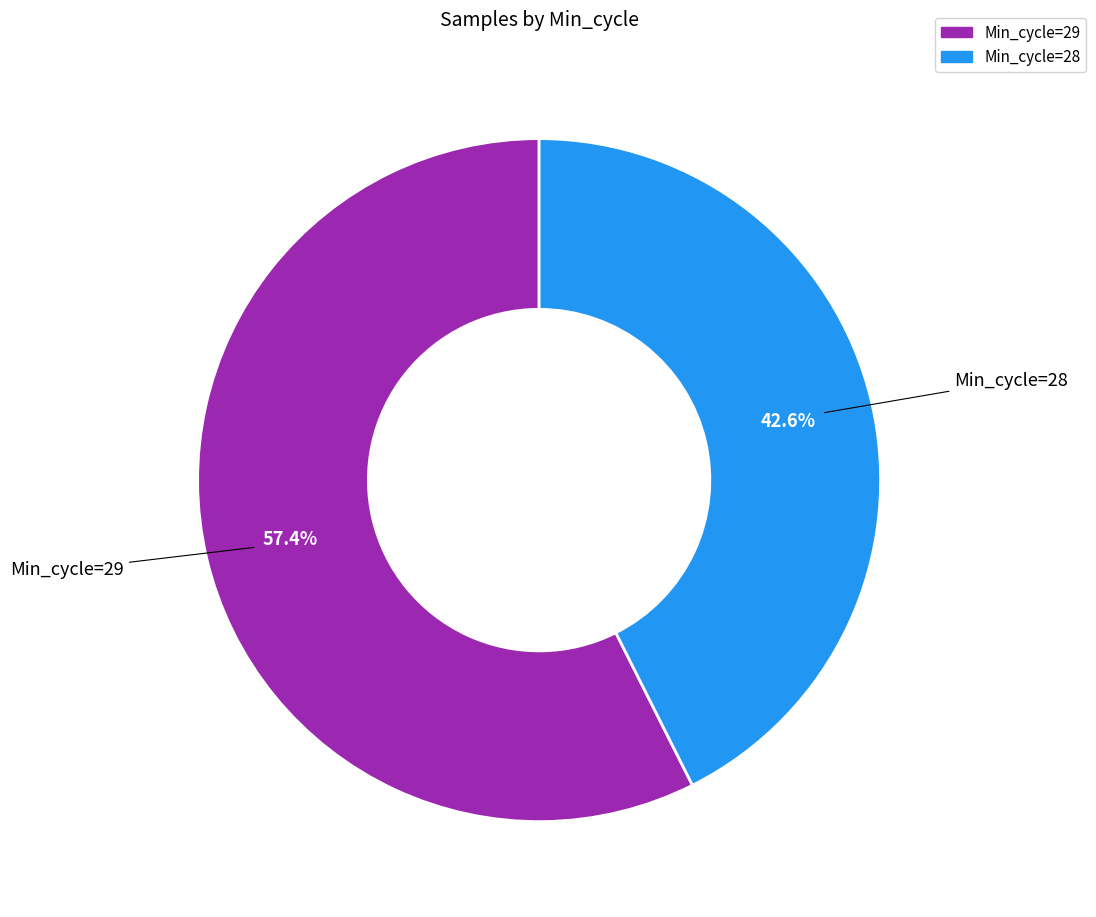

Count the number of slices in the pie.

2